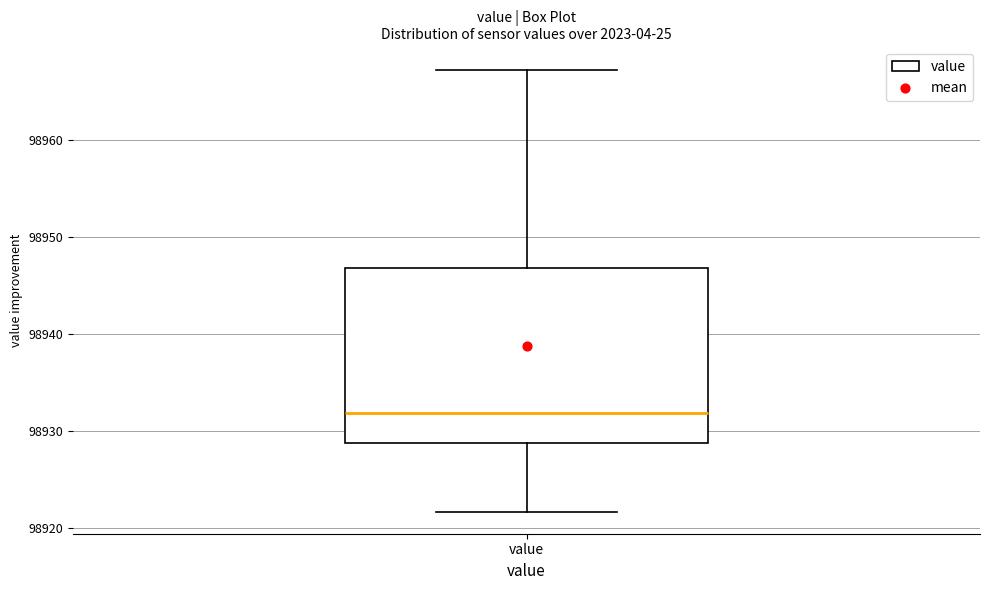

Read this box plot against the y-axis: the position of the median line, the range covered by the box, and the ends of both whiskers. The values are not printed on the chart, so give them approximately, as read against the axis.

median 98932, box 98929 to 98947, whiskers 98922 to 98967